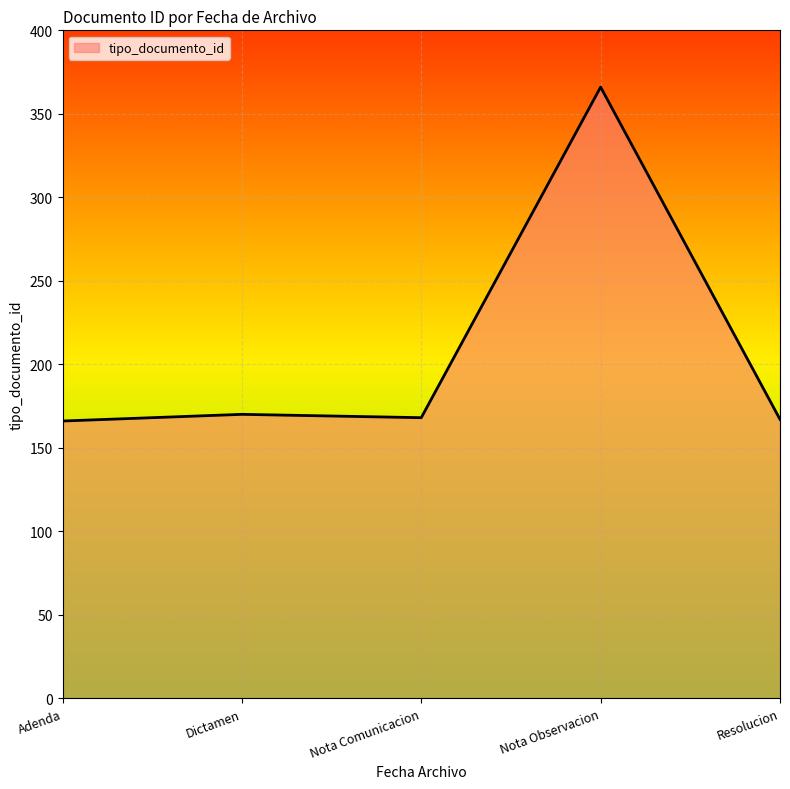

What is the ratio of the value at Adenda to the value at Nota Comunicacion?

1.0